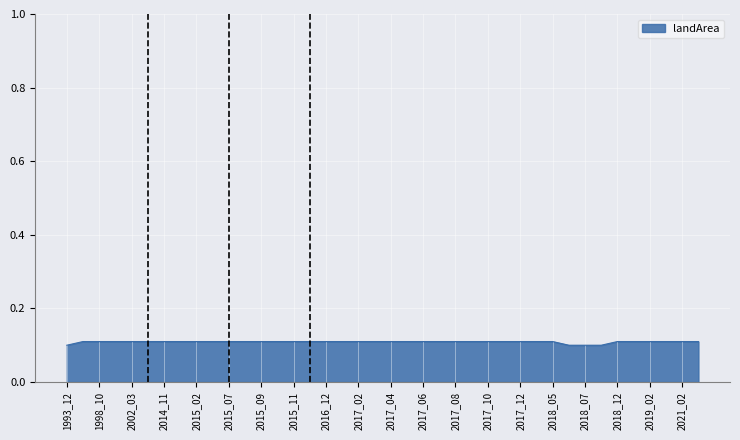

How many values are between 0 and 1?

40